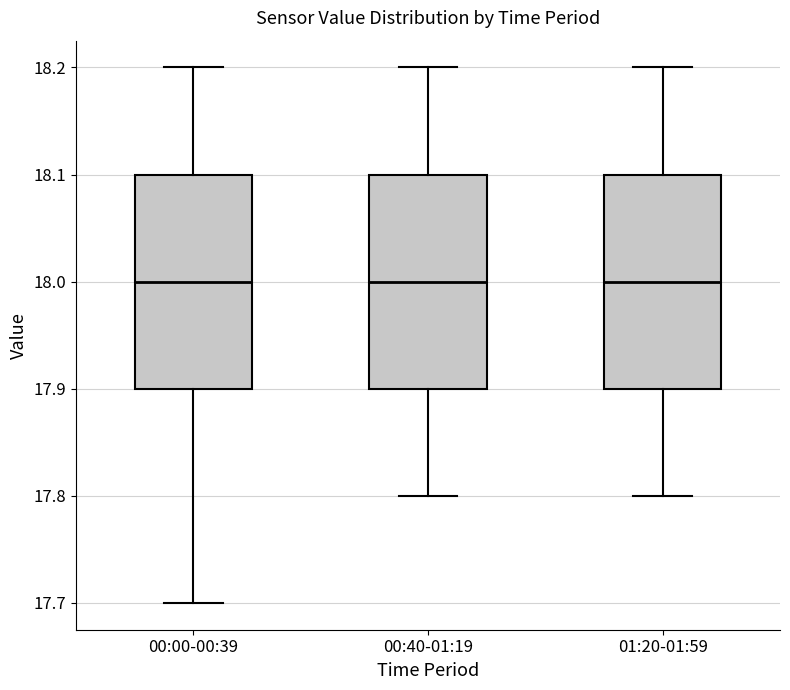

Where is the upper edge of the box for 00:40-01:19 on the y-axis? The values are not printed on the chart, so give them approximately, as read against the axis.

18.1